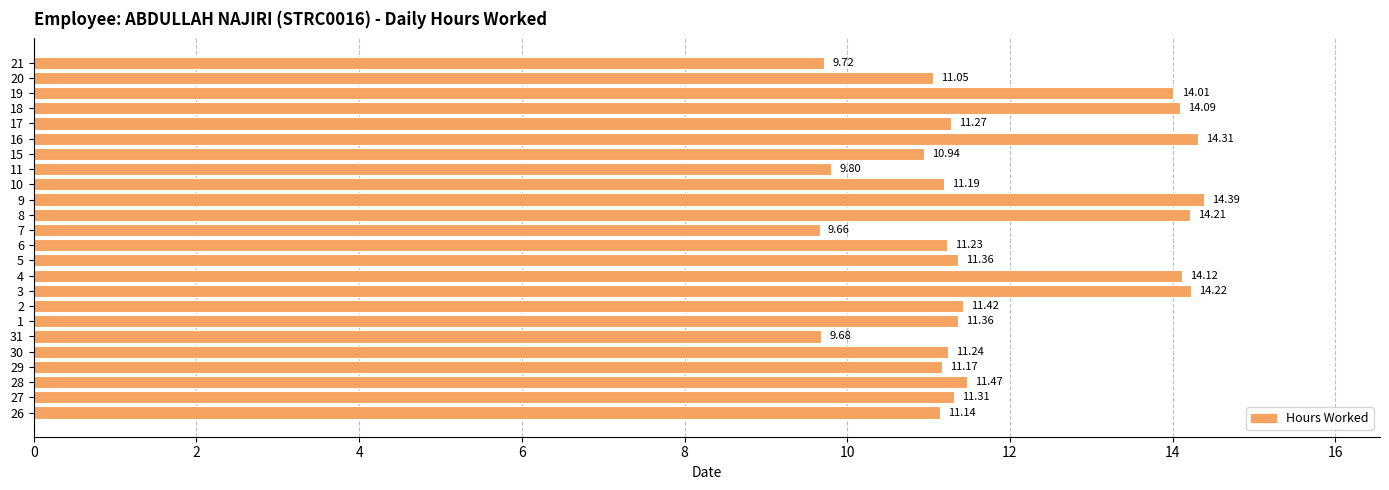

Count the number of categories in the chart.

24